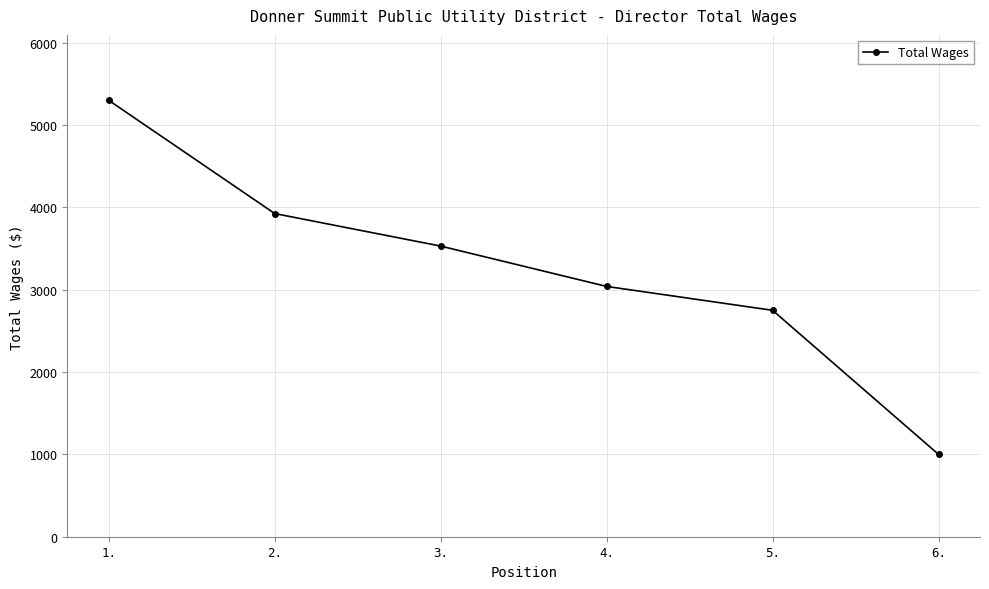

What is the value of the 2nd point from the left?

3925